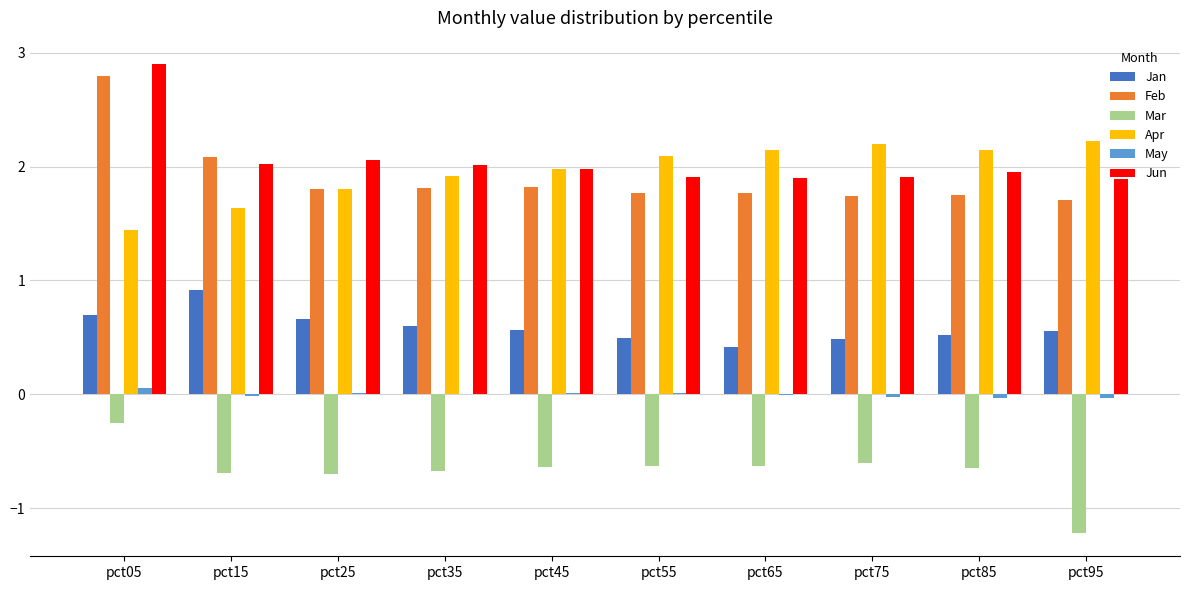

What is the average value of the Mar series?

-0.7